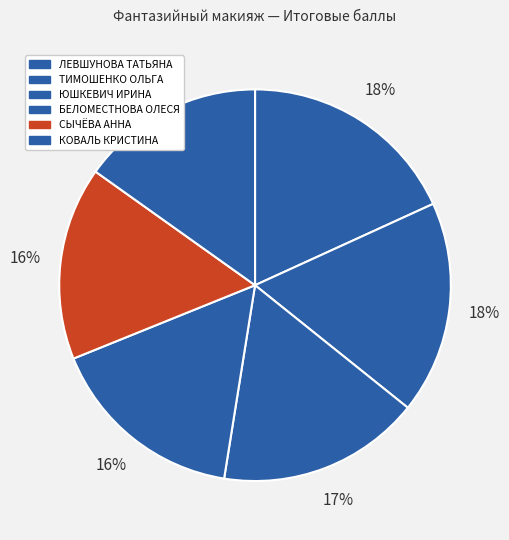

The ТИМОШЕНКО ОЛЬГА slice represents 9% of the pie. True or false?

False